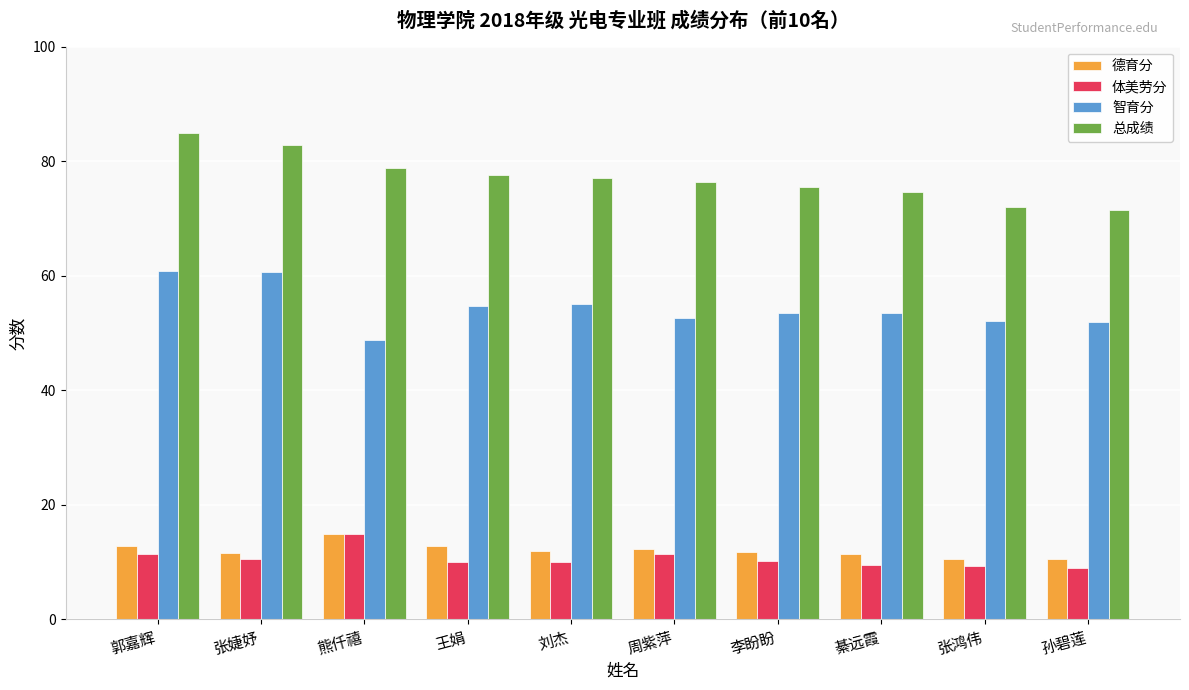

Which category has the highest value across all series?

郭嘉辉